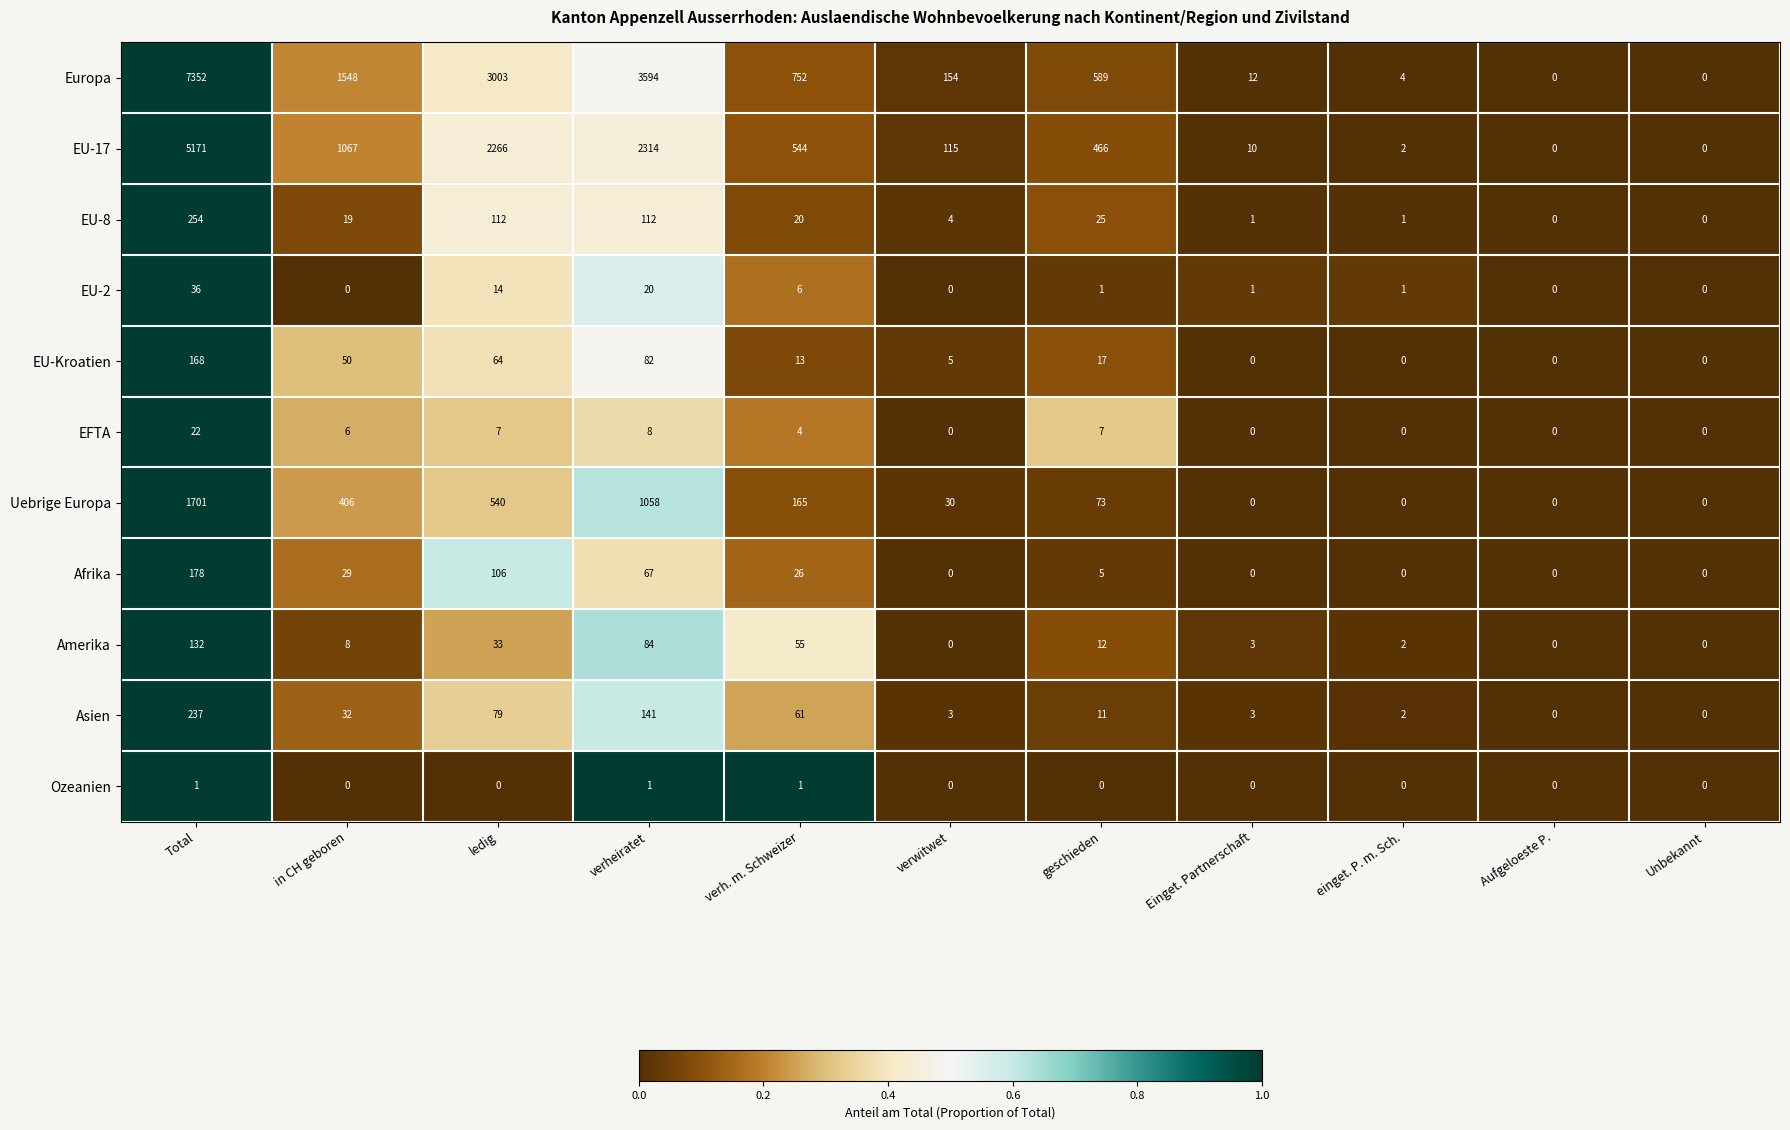

What is the greatest value displayed?

7352